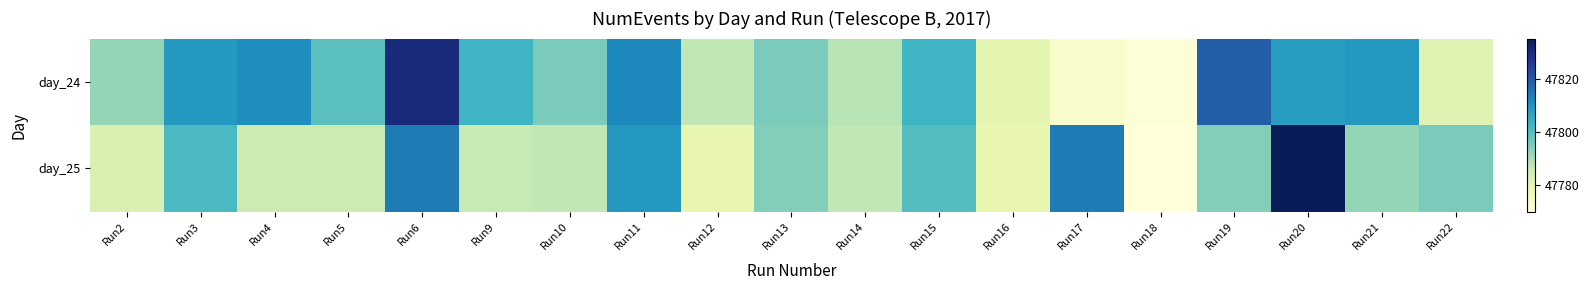

Which series has the largest total across all categories?

day_24